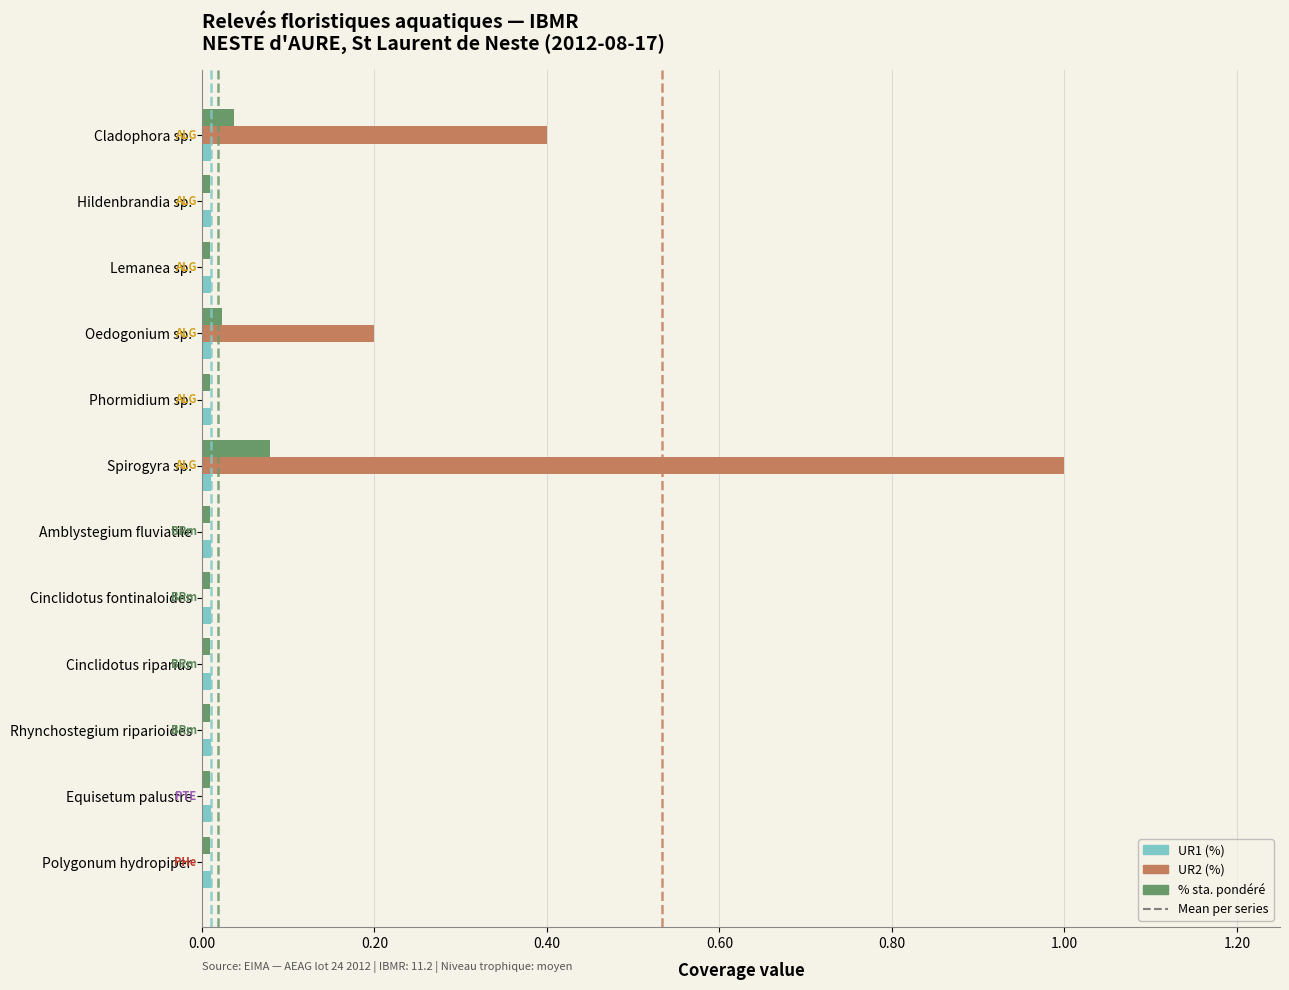

How many categories are shown in the chart?

12